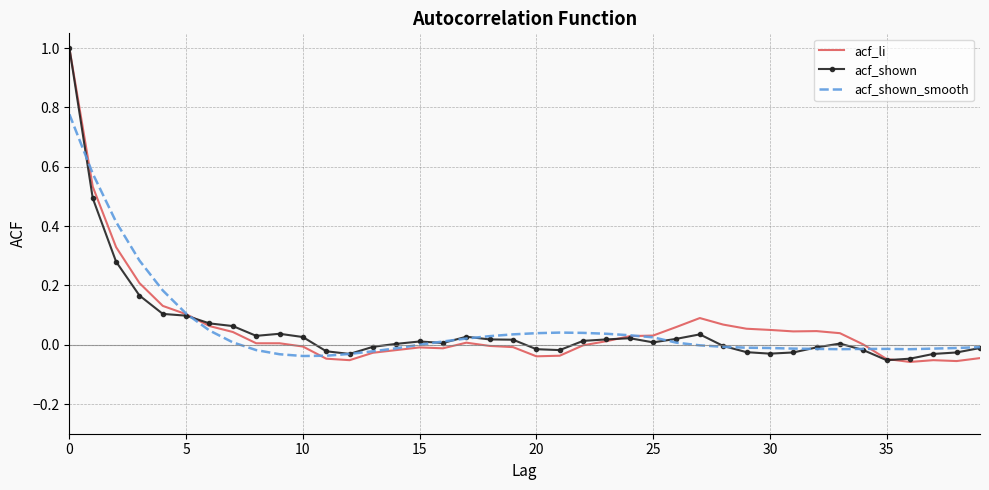

What is the maximum value for acf_li?

1.0